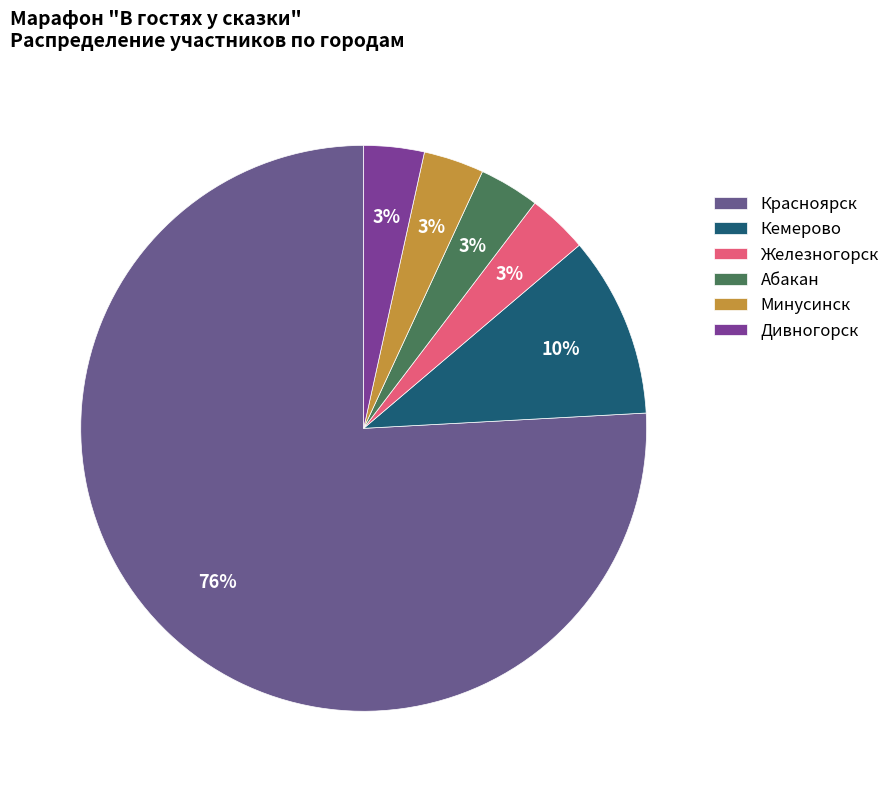

Which category has the biggest portion of the pie?

Красноярск